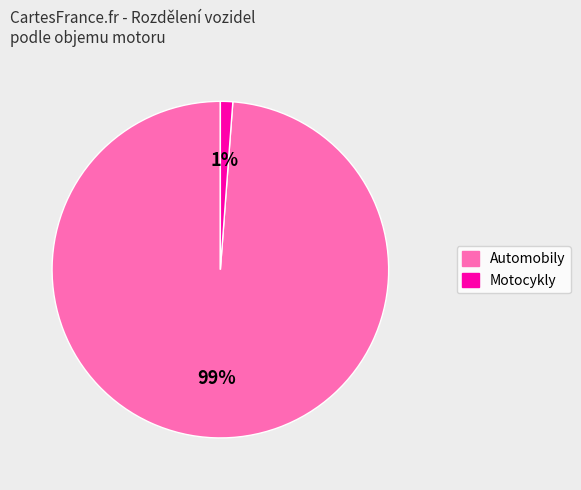

To the nearest percent, what is the average slice percentage?

50%